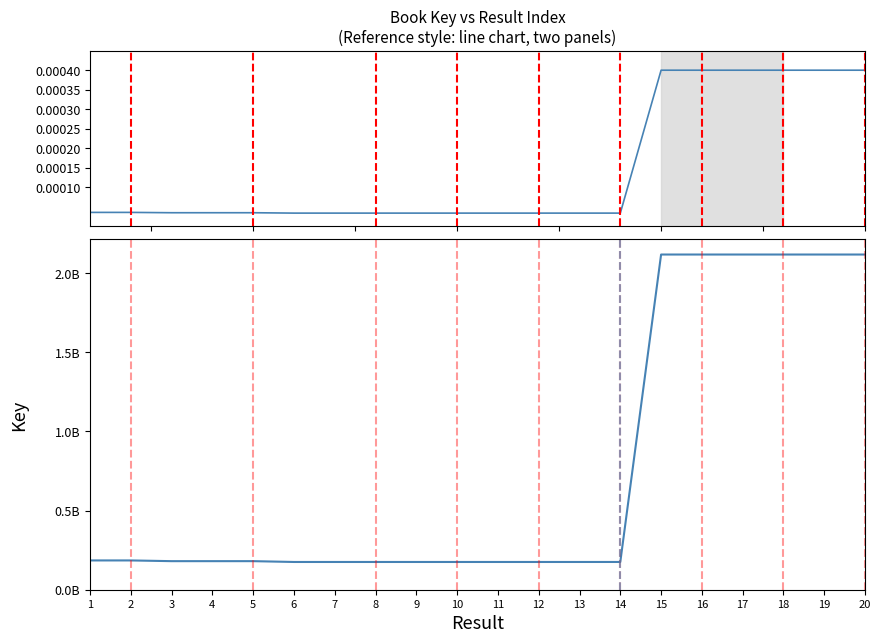

How many lines are shown in the chart?

2